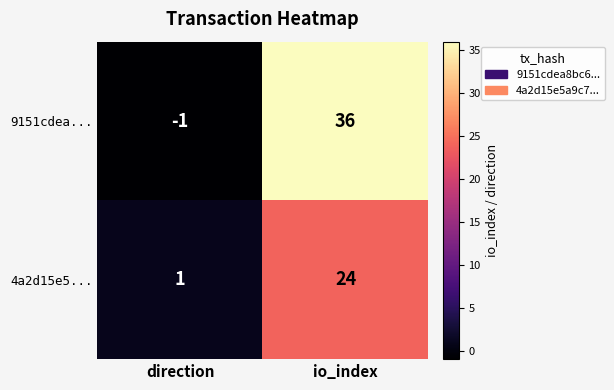

At which category does the chart reach its minimum across all series?

direction